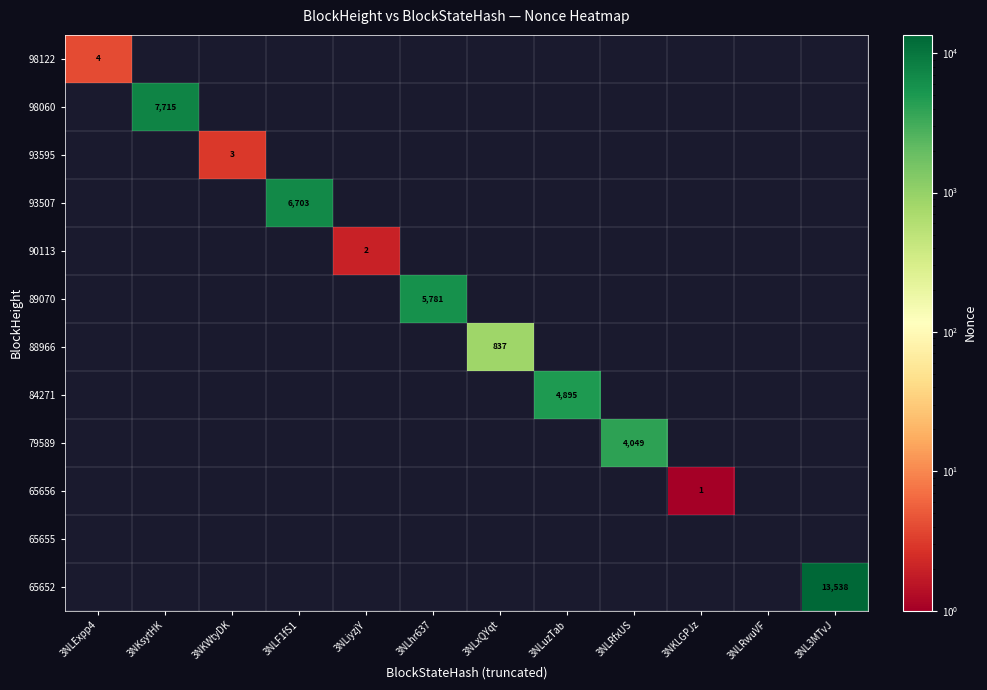

At which category is the sum across all series the highest?

3NL3MTvJ